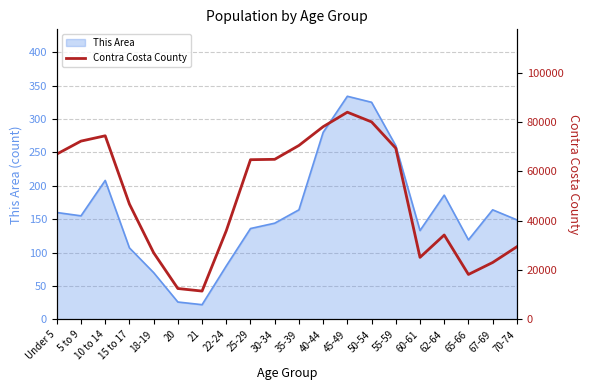

Is it true that This Area equals 170 at 55-59?

False